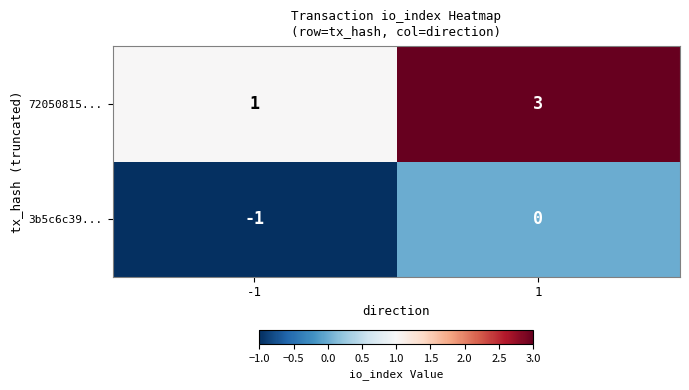

Rank the series by their maximum value, from lowest to highest.

3b5c6c39..., 72050815...